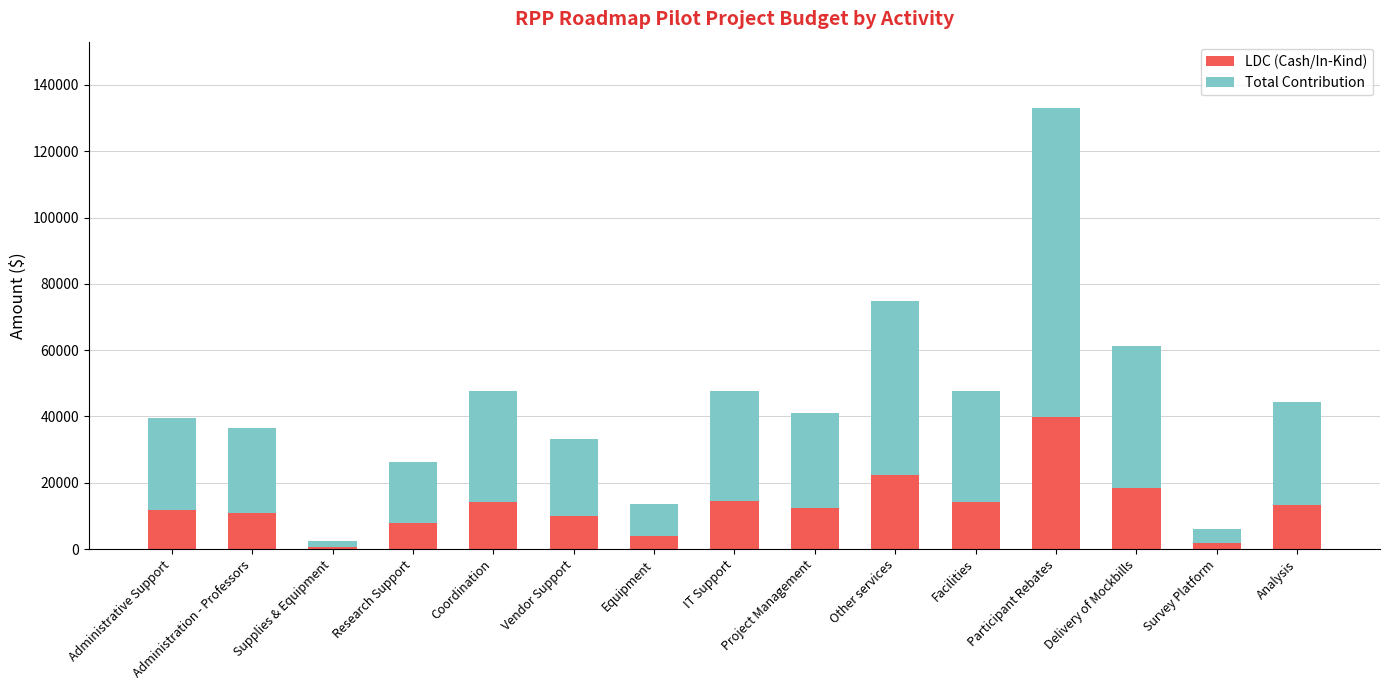

Is it true that LDC (Cash/In-Kind) equals 39928 at Participant Rebates?

True